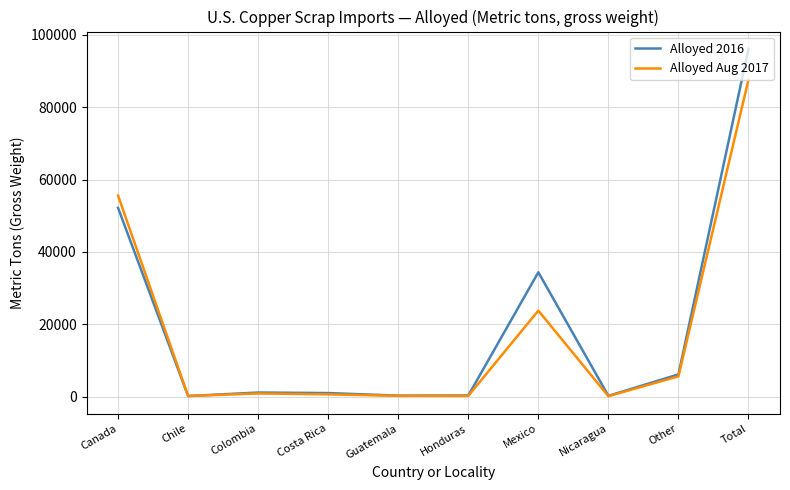

Which series has the largest range (max minus min)?

Alloyed 2016